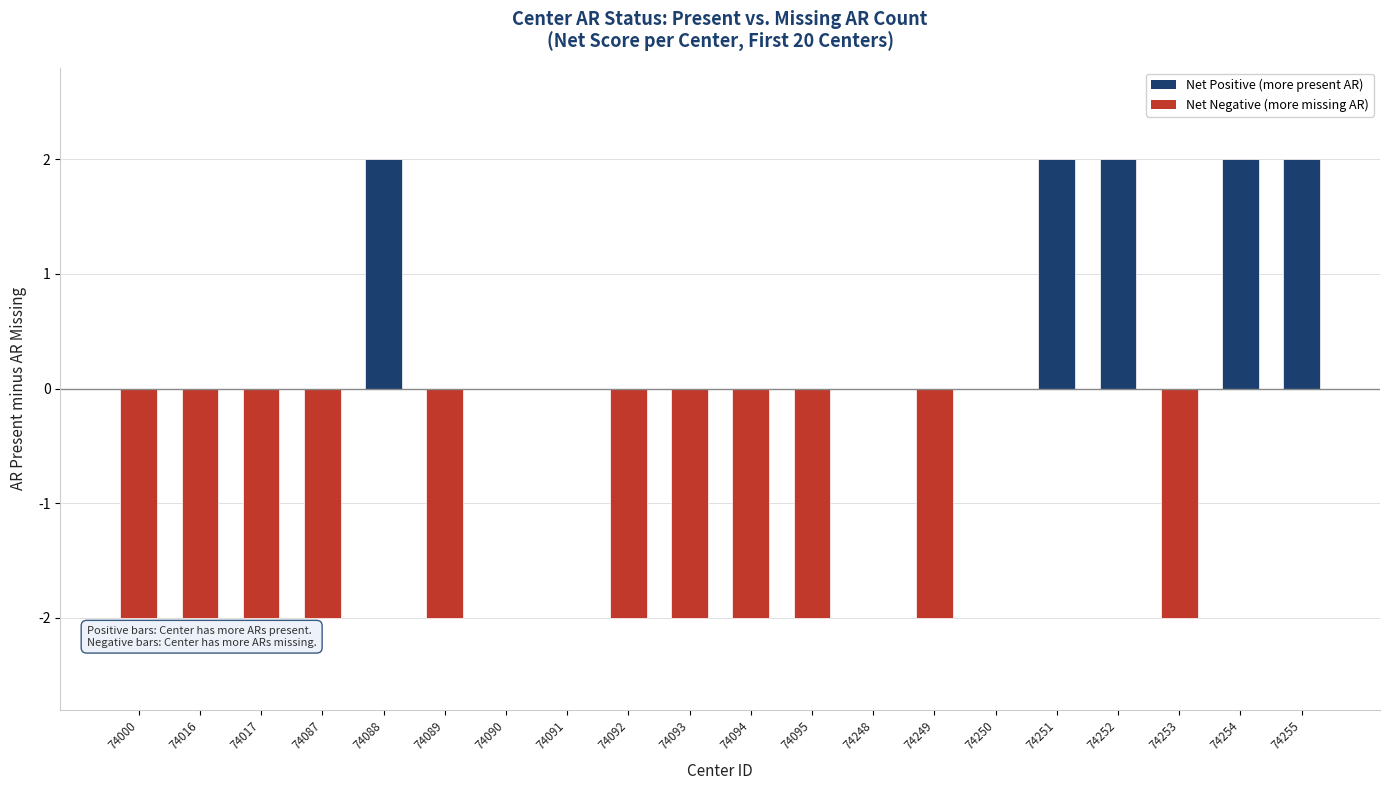

What is the sum of all values?

-12